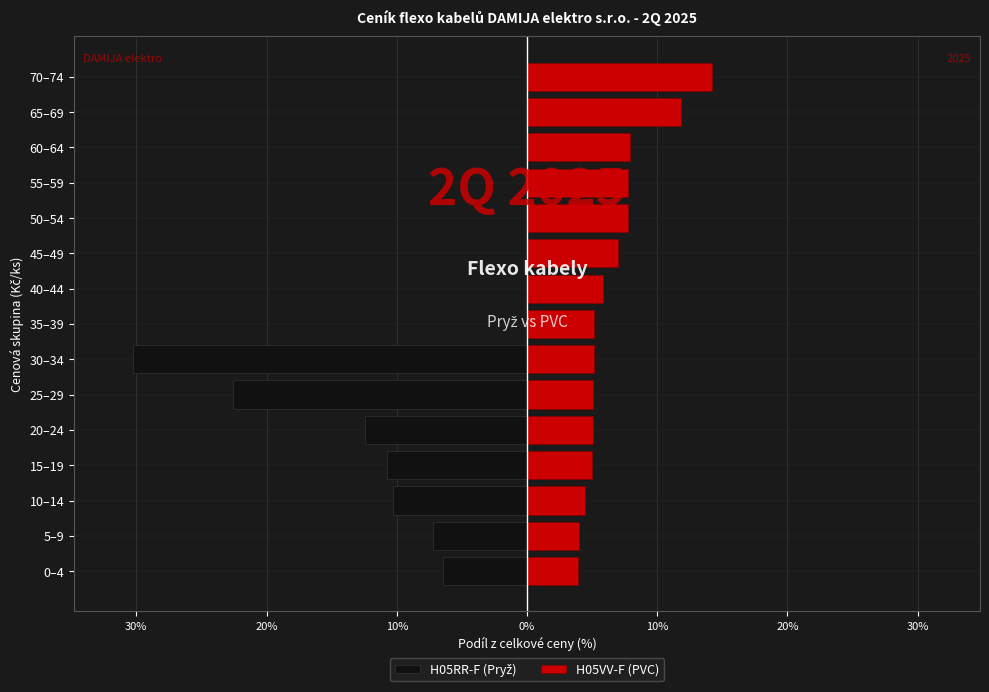

How many groups of bars are there?

15